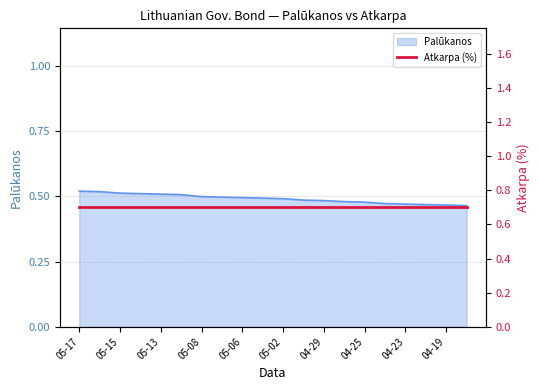

What is the sum of the values at 2024-05-14 and 2024-05-07?

1.0